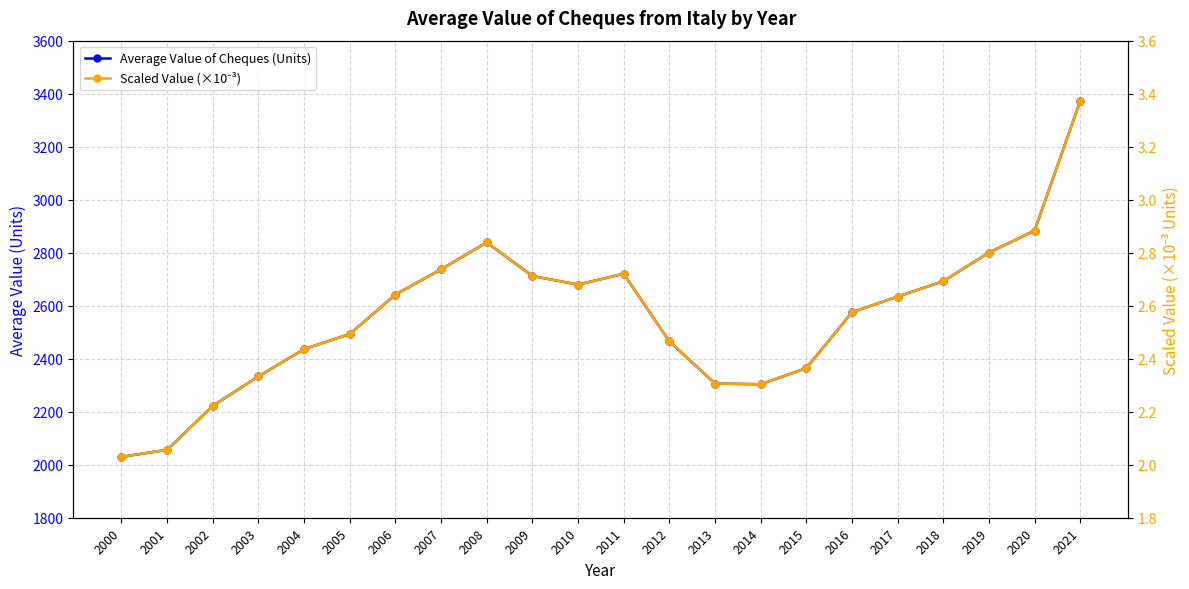

List the series in order of their overall mean, highest first.

Average Value of Cheques (Units), Scaled Value (×10⁻³)